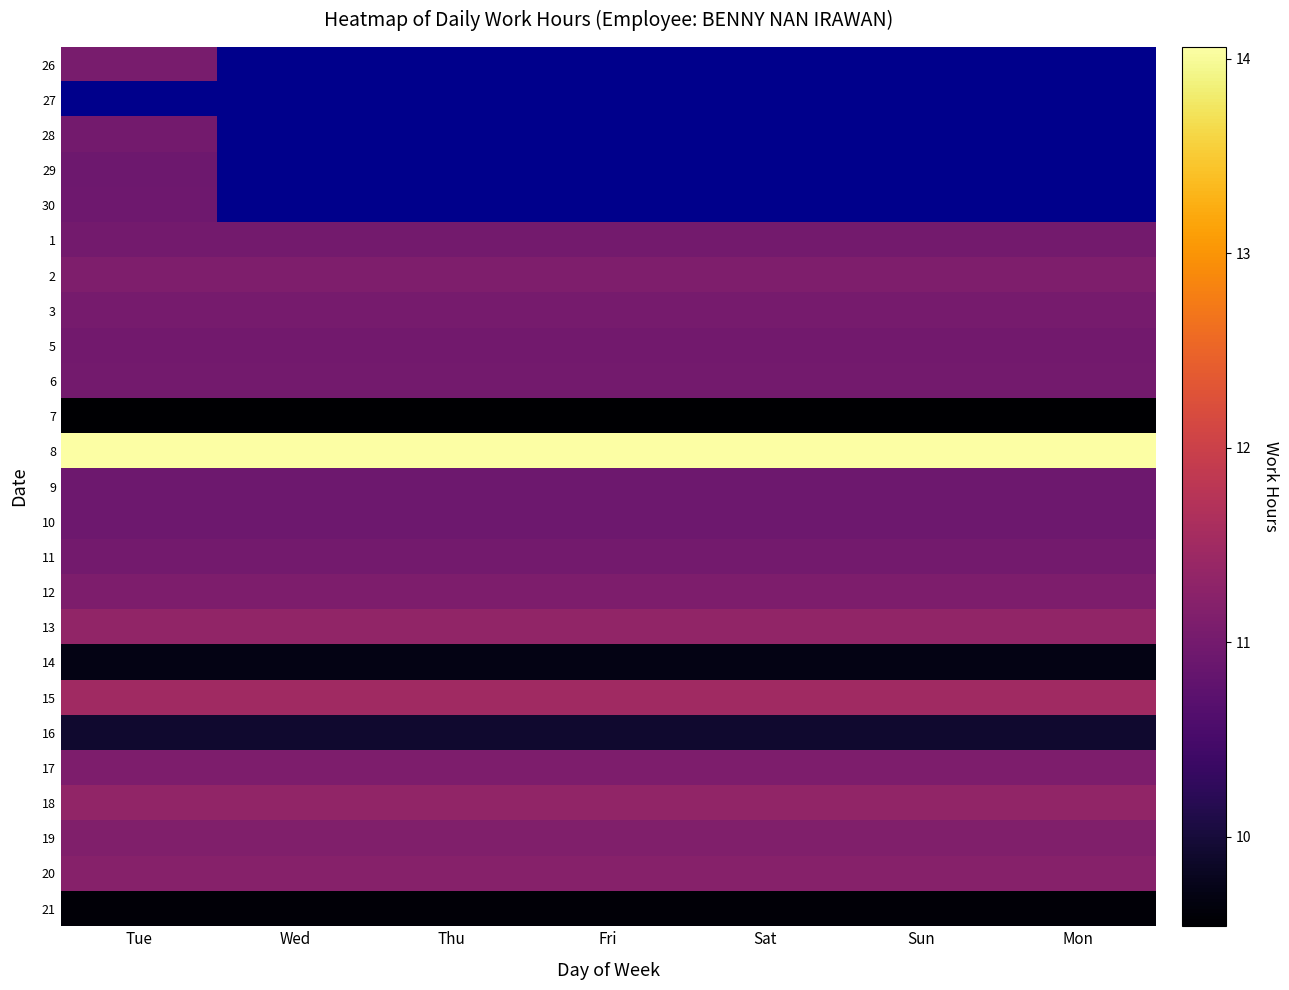

What is the highest value of the 21 series?

9.6